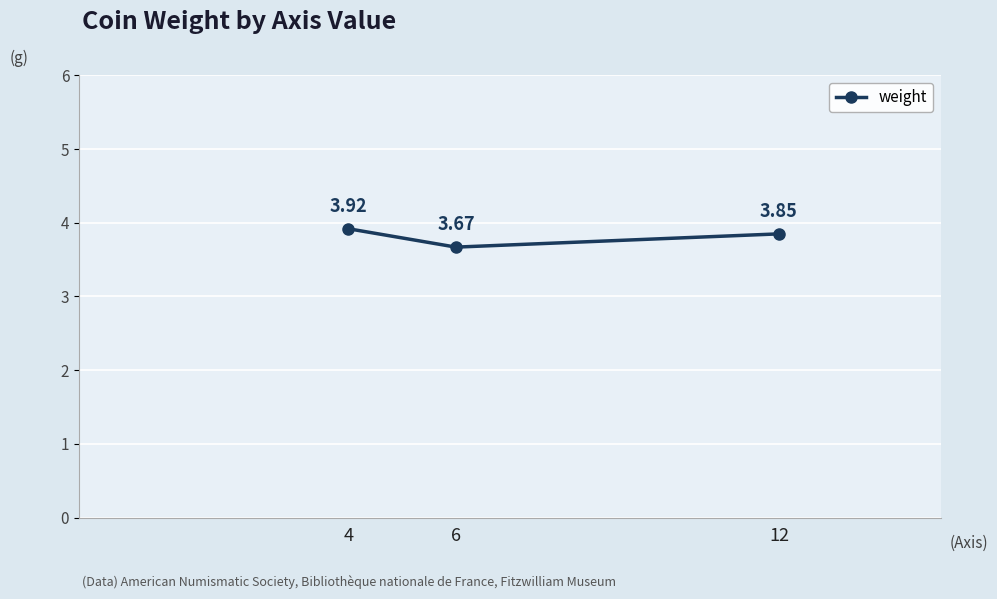

Does the chart display data point markers on the line(s)?

Yes